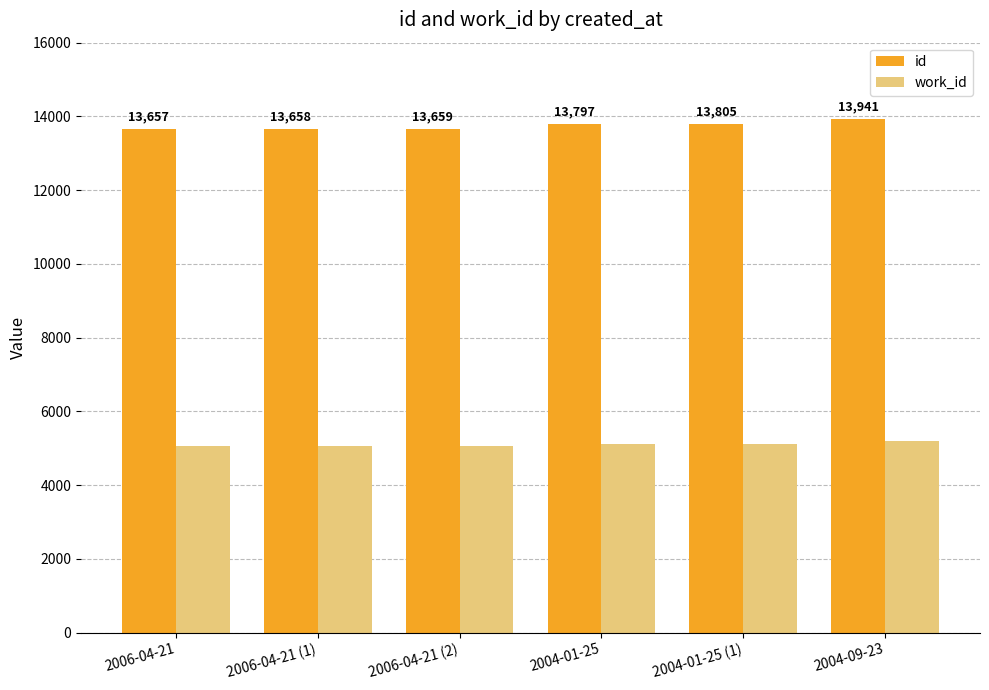

What is the average value of the work_id series?

5101